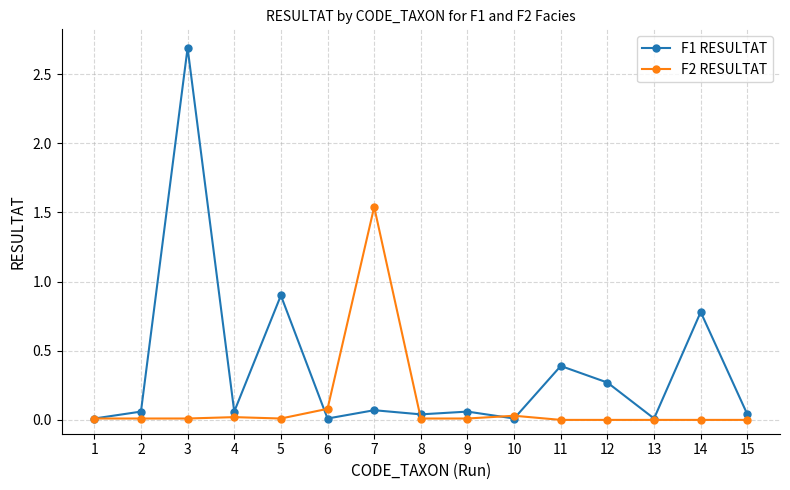

Which series has the widest spread of values?

F1 RESULTAT